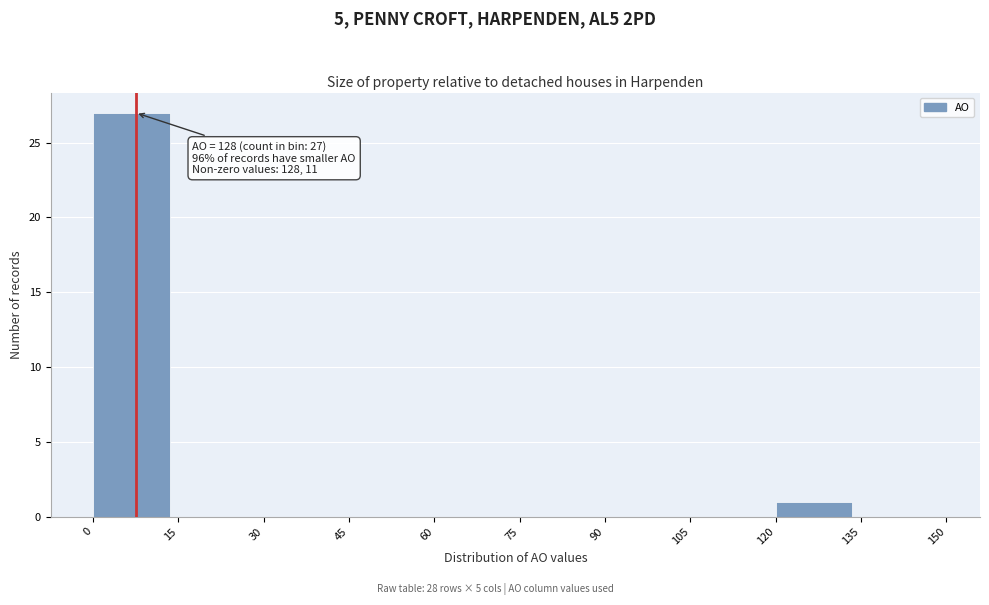

Which range on the x-axis has the tallest bar?

0 to 15